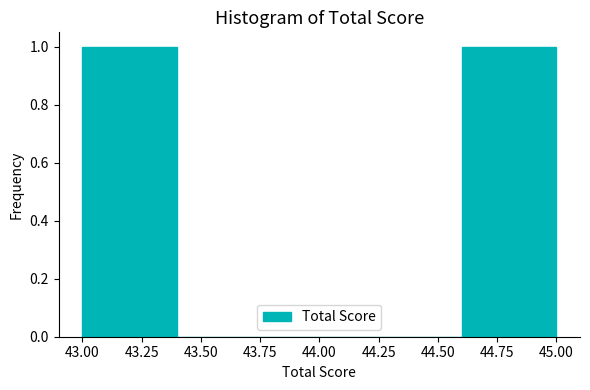

Reading left to right, list every bar in this chart as the range it spans on the x-axis followed by its height. The values are not printed on the chart, so give them approximately, as read against the axis.

43.0 to 43.4: 1
43.4 to 43.8: 0
43.8 to 44.2: 0
44.2 to 44.6: 0
44.6 to 45.0: 1